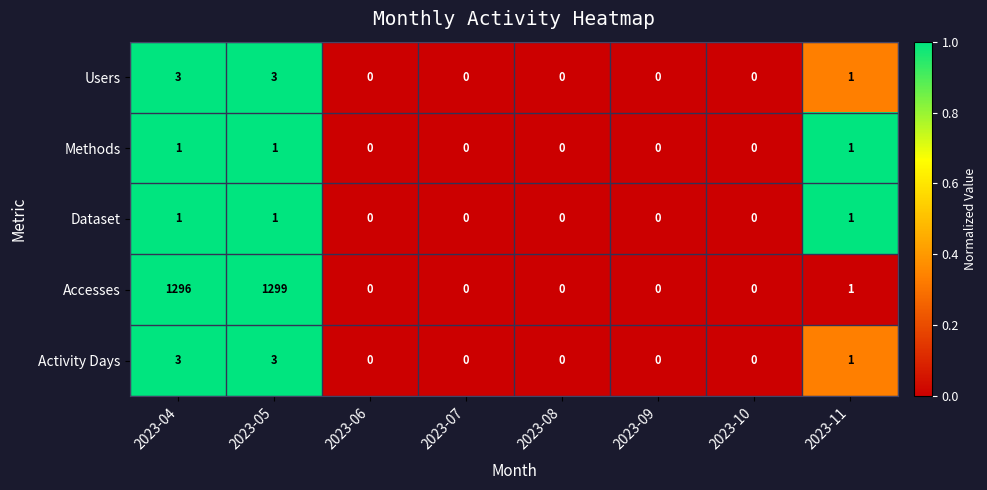

Which category has the highest value in the Accesses series?

2023-05